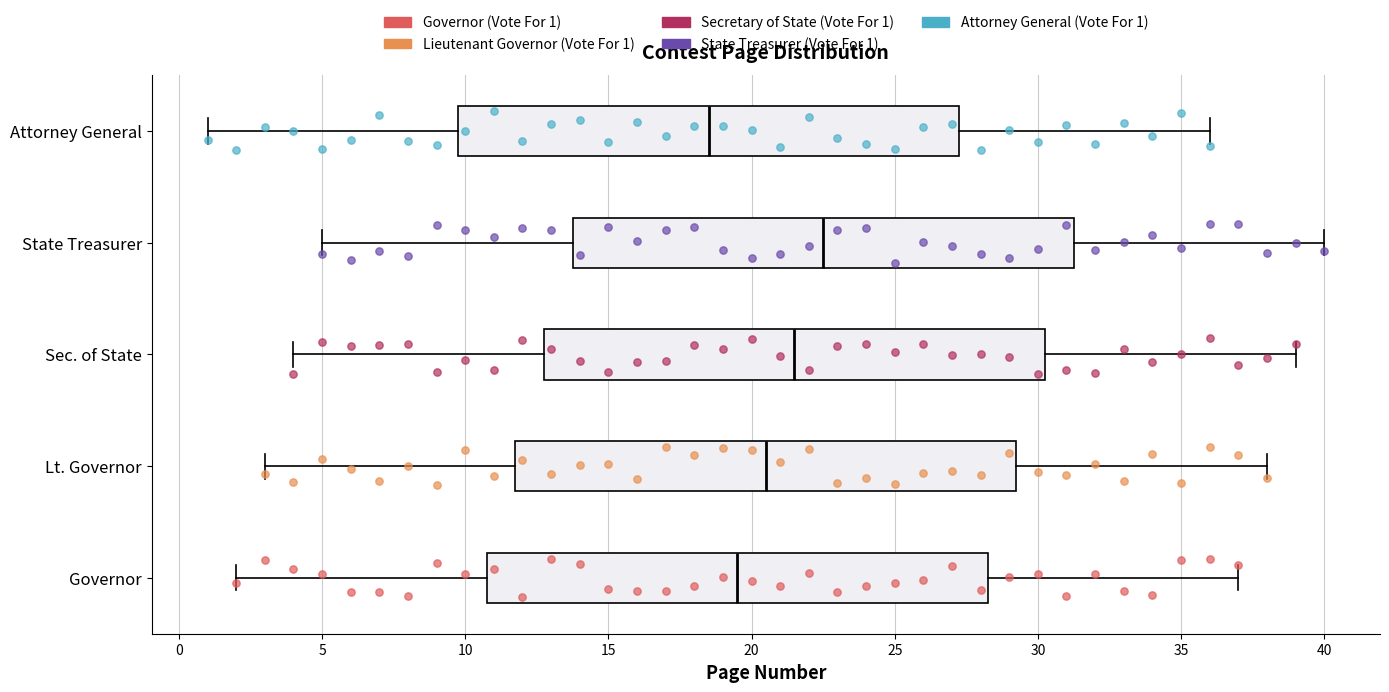

Which box has the furthest to the right median line?

State Treasurer